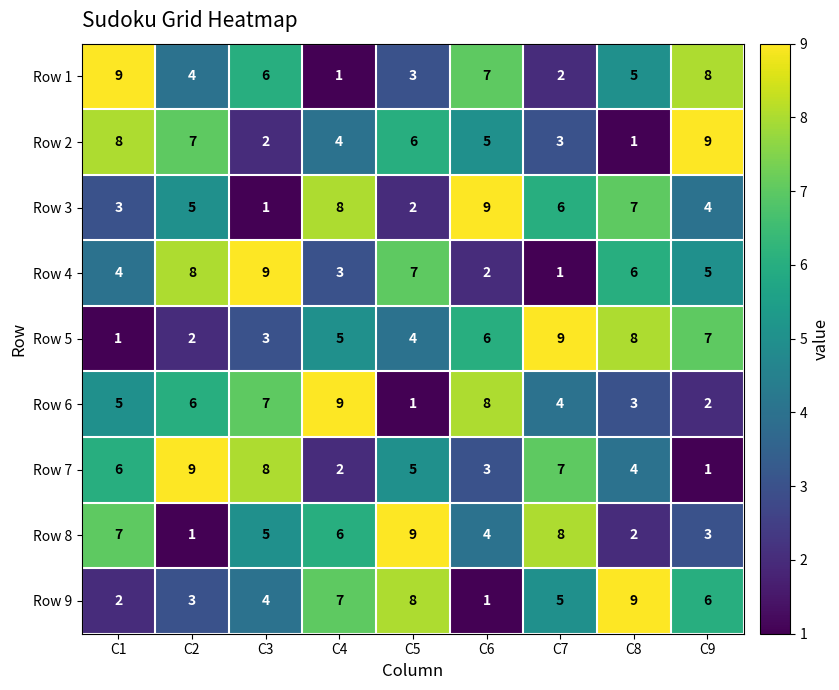

What is the total value across all series at C8?

45